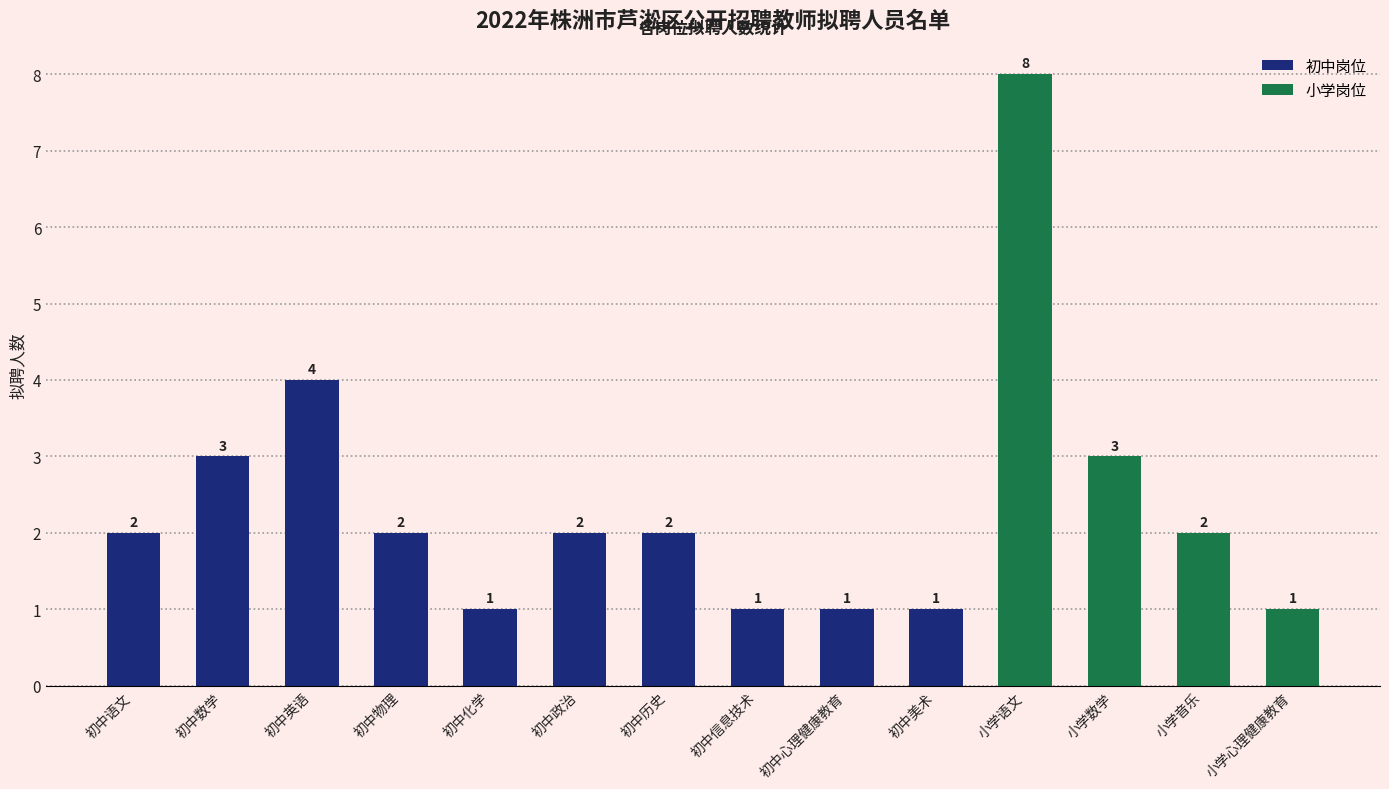

Which category has the highest value across all series?

小学语文